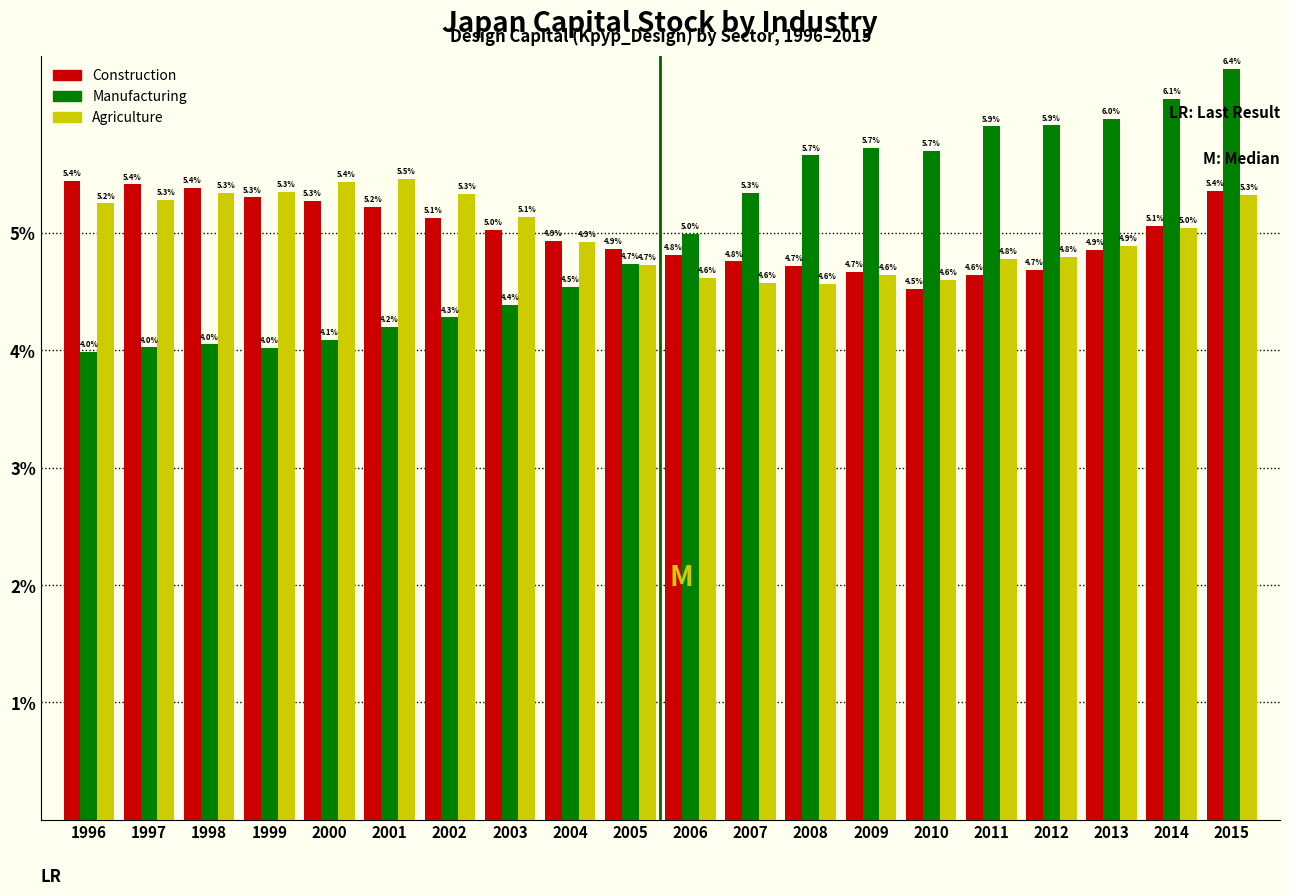

Reading left to right, what are all the values shown in this chart?

Construction: 5.4	5.4	5.4	5.3	5.3	5.2	5.1	5.0	4.9	4.9	4.8	4.8	4.7	4.7	4.5	4.6	4.7	4.9	5.1	5.4
Manufacturing: 4.0	4.0	4.0	4.0	4.1	4.2	4.3	4.4	4.5	4.7	5.0	5.3	5.7	5.7	5.7	5.9	5.9	6.0	6.1	6.4
Agriculture: 5.2	5.3	5.3	5.3	5.4	5.5	5.3	5.1	4.9	4.7	4.6	4.6	4.6	4.6	4.6	4.8	4.8	4.9	5.0	5.3